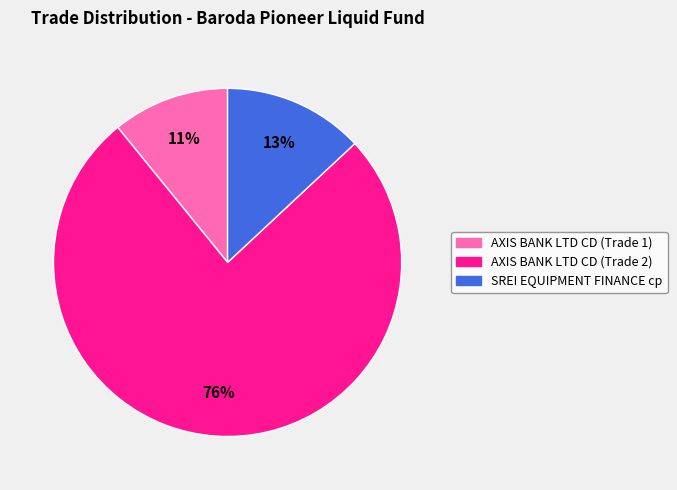

Count the number of slices in the pie.

3